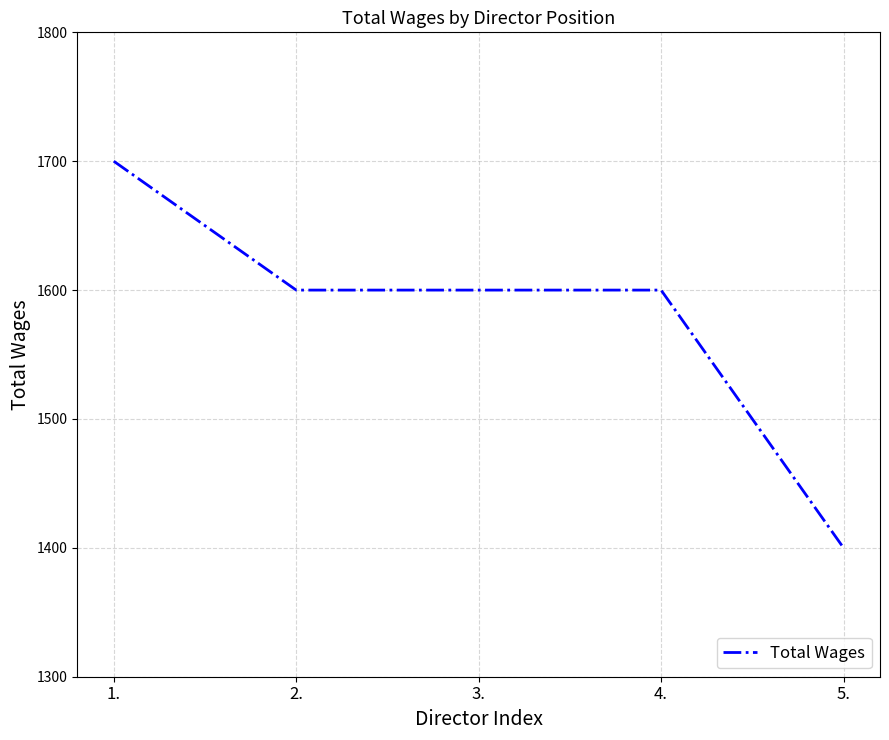

Reading left to right, list all the values displayed in this chart.

1700	1600	1600	1600	1400